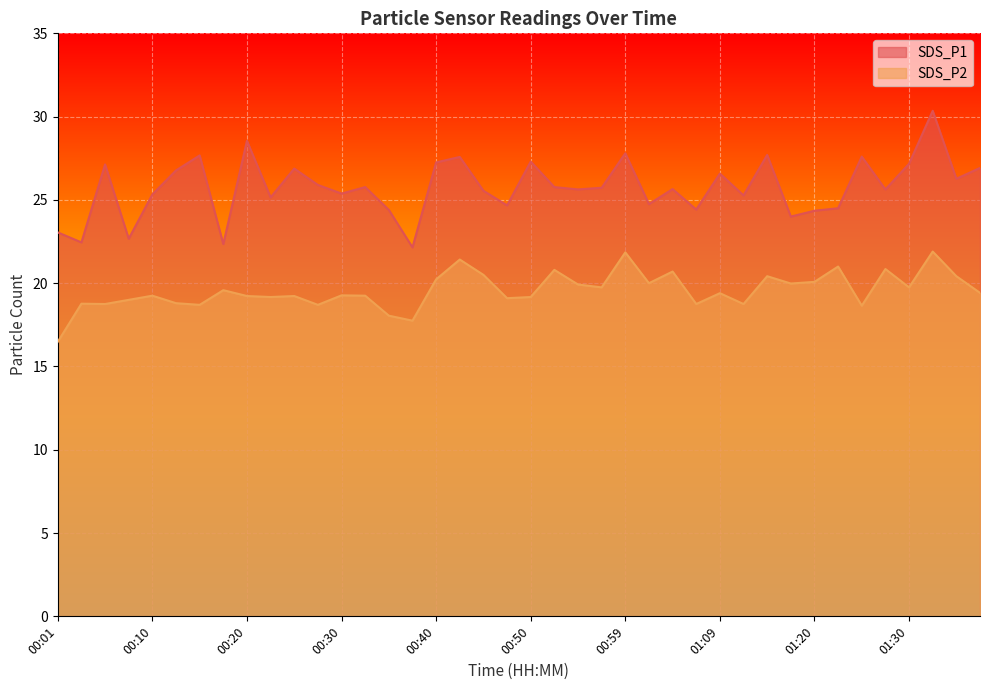

List the series in order of their peak value, lowest first.

SDS_P2, SDS_P1